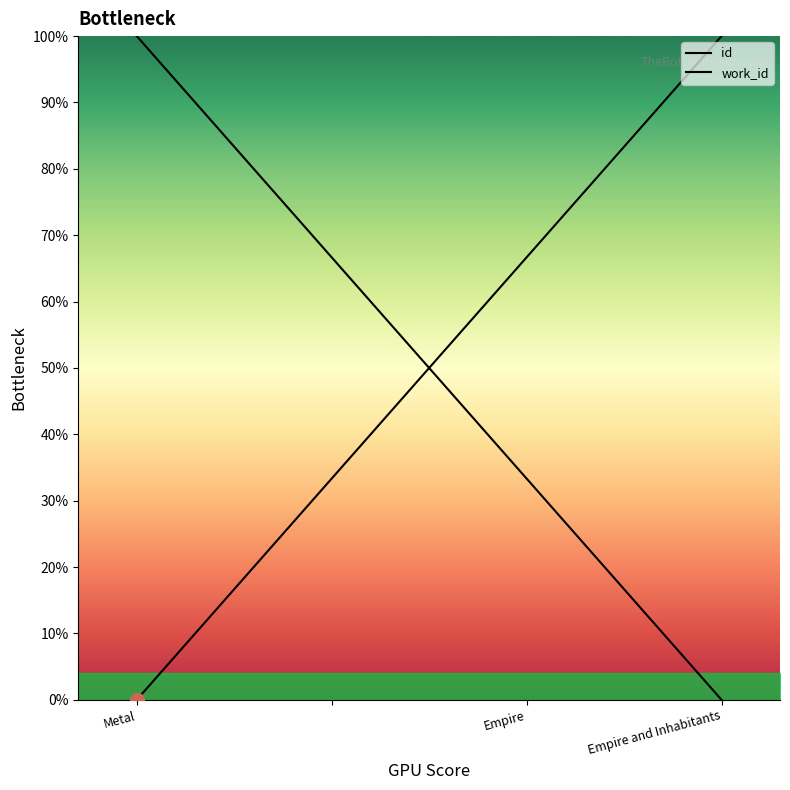

The id series shows 33.3 at Empire. True or false?

True